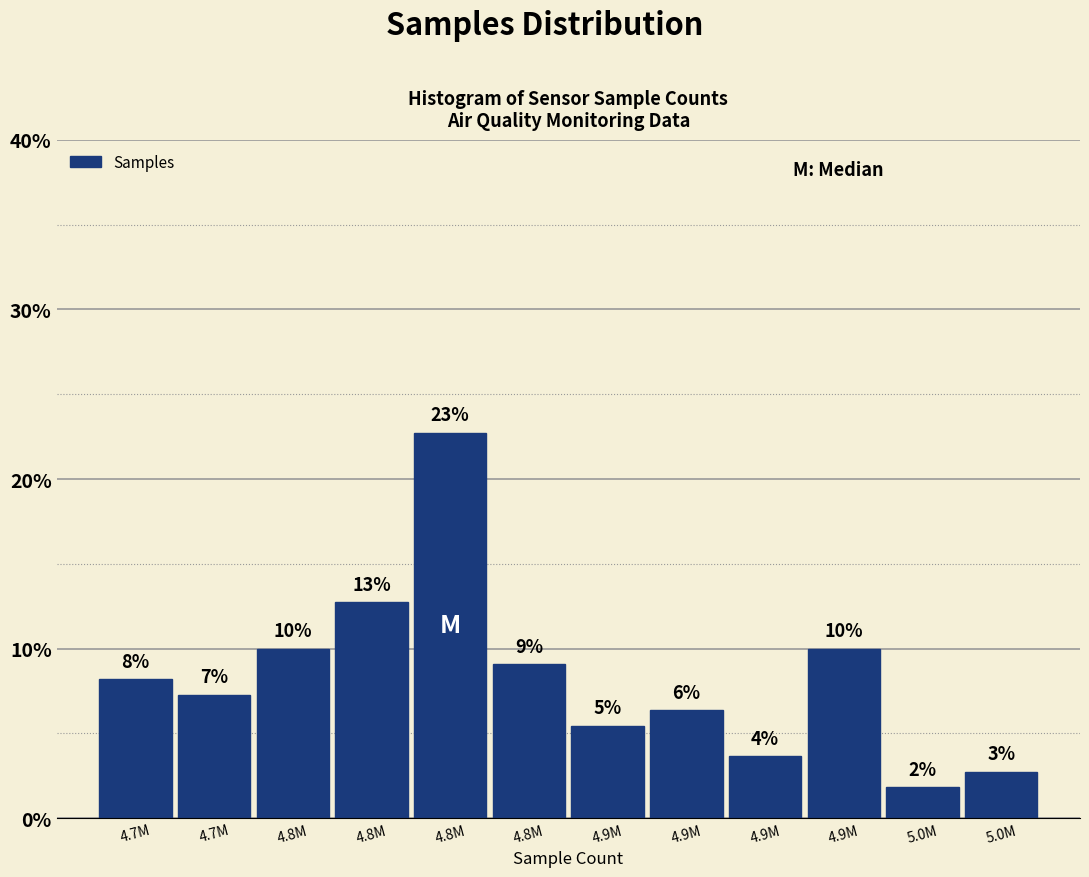

How many bars are there in total?

12